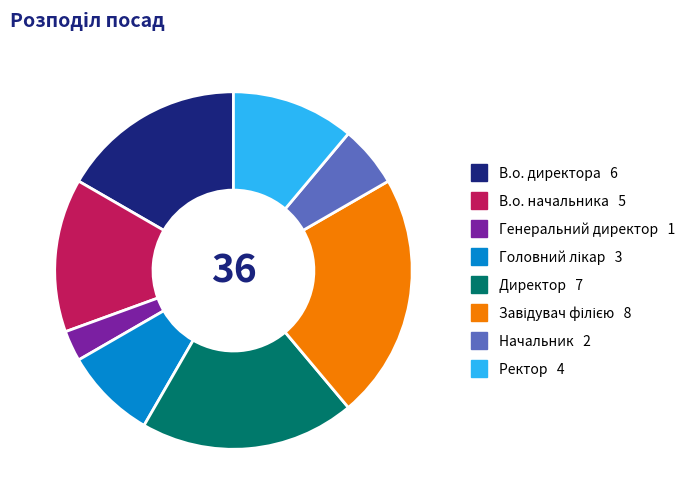

Is it true that Директор is 8% of the pie?

False